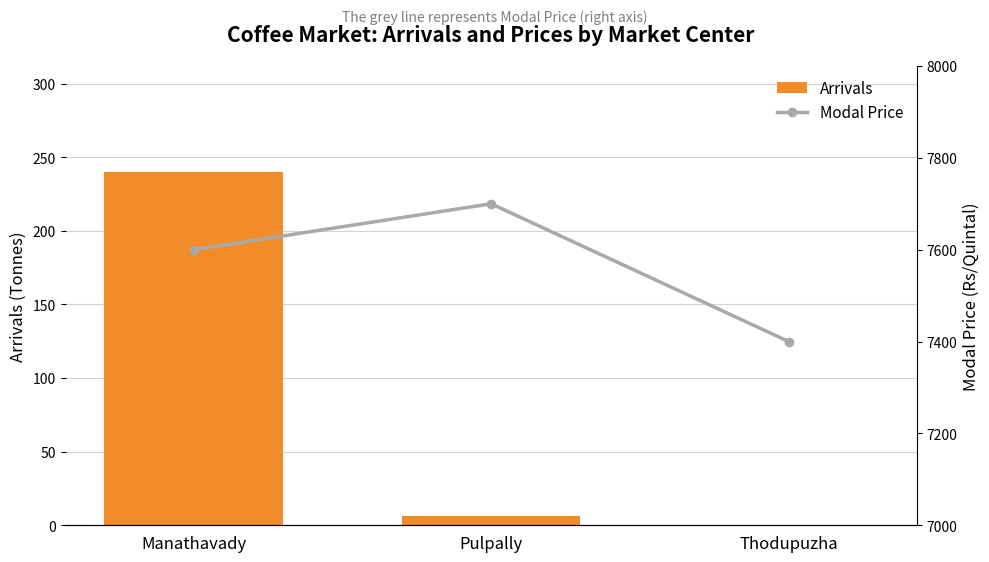

What is the value of the Modal Price bar at the 2nd from the left?

7700.0